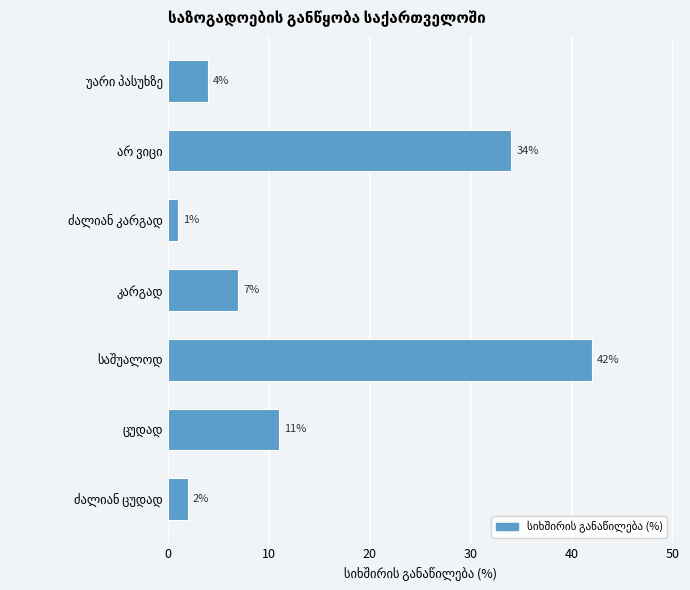

What is the maximum value shown in the chart?

42